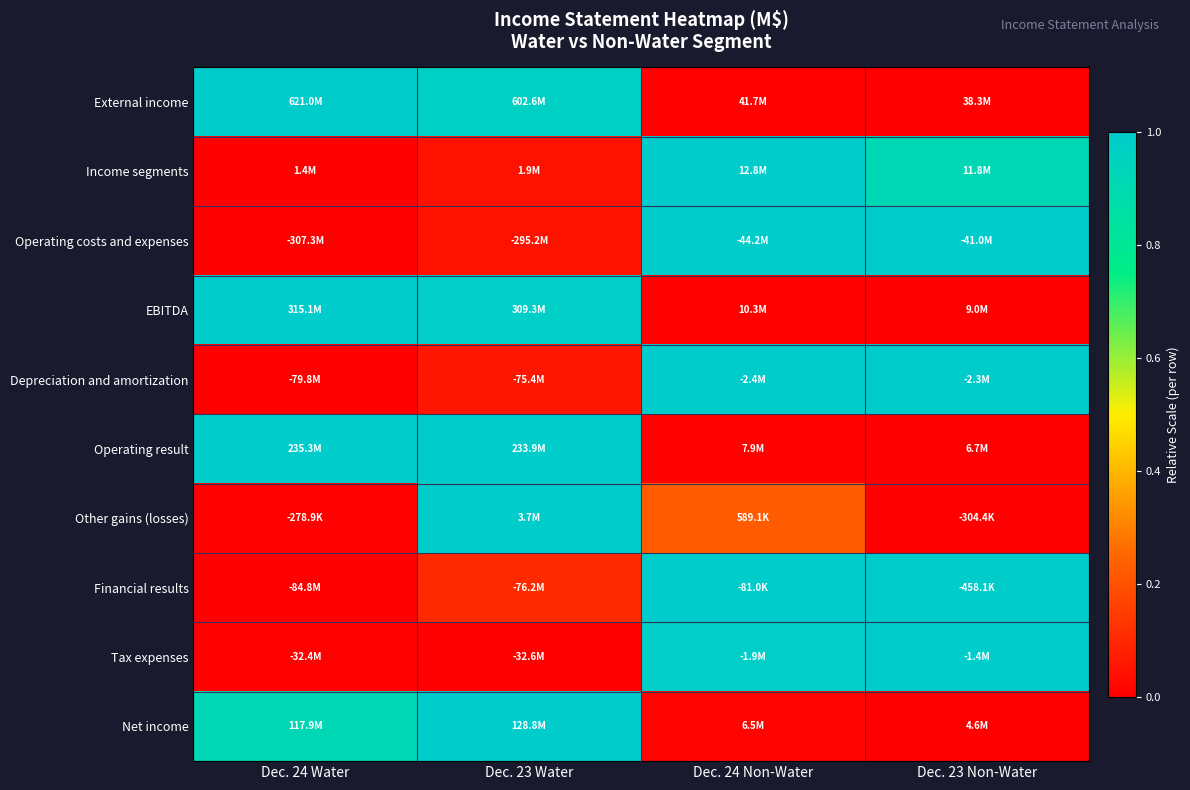

Count the number of categories in the chart.

4